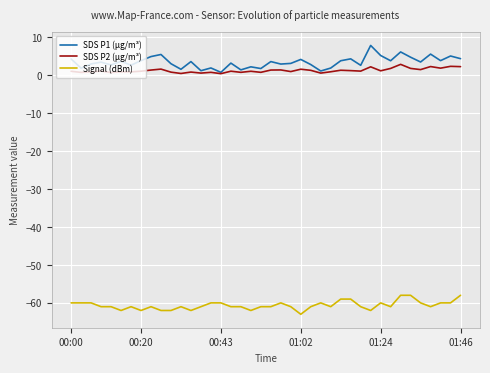

Rank the series by their maximum value, from highest to lowest.

SDS P1 (µg/m³), SDS P2 (µg/m³), Signal (dBm)